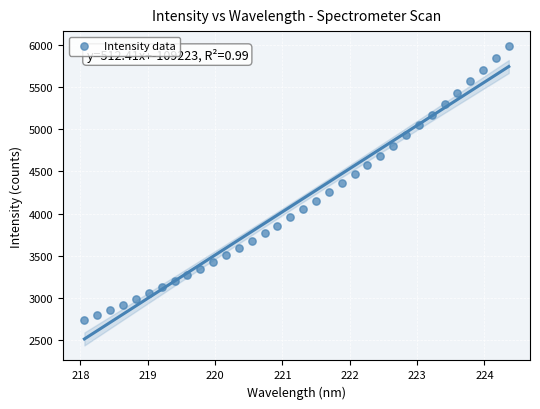

What is the range of X values (max minus min)?

6.3